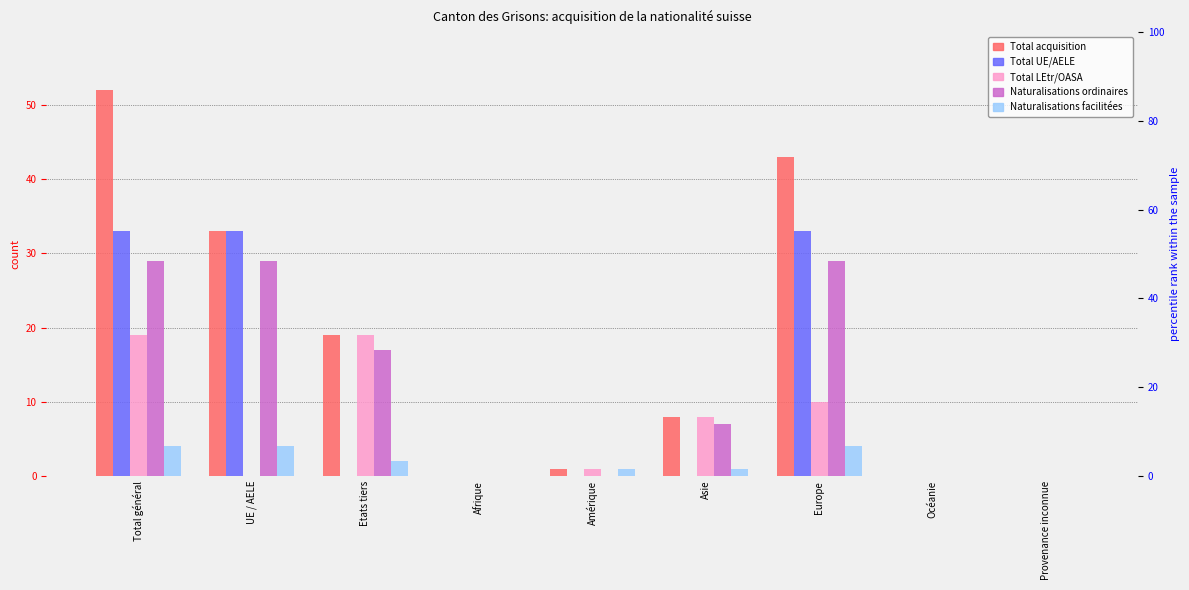

What is the maximum value for Naturalisations facilitées?

4